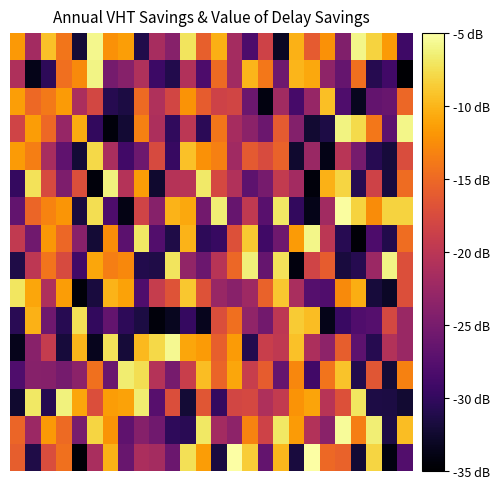

What is the maximum value shown in the chart?

-5.0